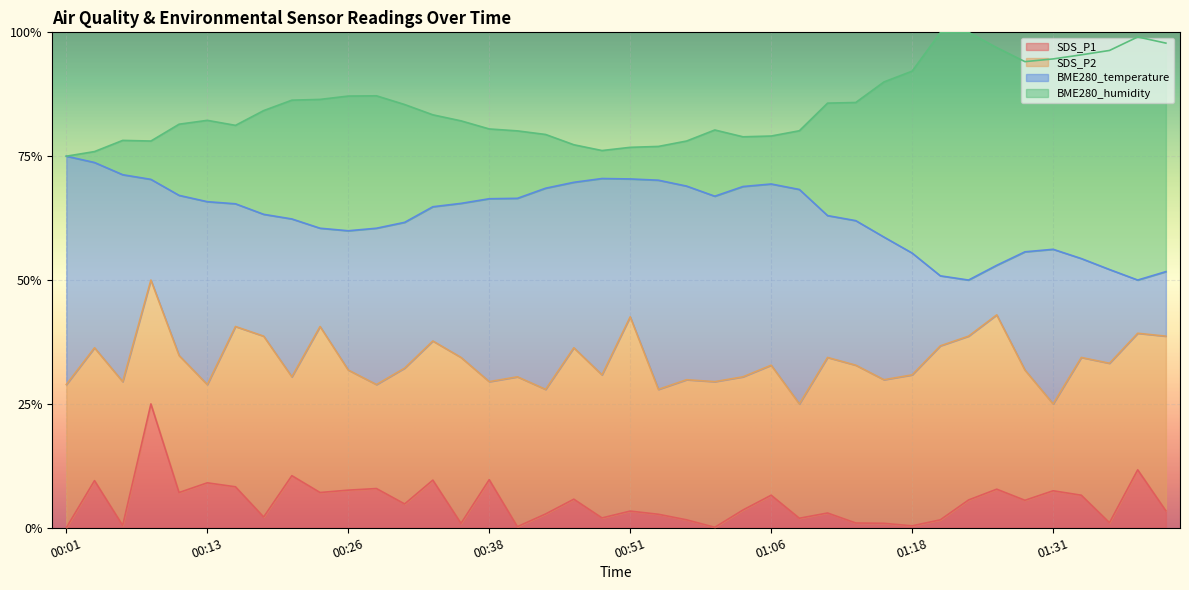

Reading right to left, extract all data points from this chart.

SDS_P1: 3.4	11.7	1.0	6.6	7.5	5.5	7.8	5.6	1.6	0.4	0.9	1.0	3.0	1.9	6.6	3.6	0.1	1.6	2.7	3.4	2.0	5.8	2.8	0.2	9.7	0.9	9.6	4.8	7.9	7.6	7.1	10.5	2.2	8.3	9.1	7.1	25.0	0.5	9.5	0.0
SDS_P2: 38.7	39.3	33.2	34.4	25.0	31.8	43.0	38.7	36.7	30.9	29.9	32.8	34.4	25.0	32.8	30.5	29.5	29.9	27.9	42.6	30.9	36.3	27.9	30.5	29.5	34.4	37.7	32.2	28.9	31.8	40.6	30.5	38.7	40.6	28.9	34.8	50.0	29.5	36.3	28.9
BME280_temperature: 51.7	50.0	52.1	54.3	56.2	55.7	53.0	50.0	50.9	55.4	58.7	62.0	63.0	68.3	69.4	68.9	66.9	69.0	70.2	70.4	70.5	69.7	68.5	66.5	66.4	65.5	64.8	61.6	60.5	59.9	60.5	62.3	63.3	65.4	65.8	67.1	70.3	71.3	73.7	75.0
BME280_humidity: 97.8	99.1	96.3	95.5	94.6	94.1	96.9	100.0	99.9	92.2	90.0	85.8	85.7	80.1	79.1	78.9	80.3	78.1	77.0	76.8	76.1	77.3	79.4	80.1	80.5	82.1	83.4	85.4	87.2	87.1	86.5	86.3	84.2	81.2	82.2	81.5	78.1	78.2	75.9	75.0